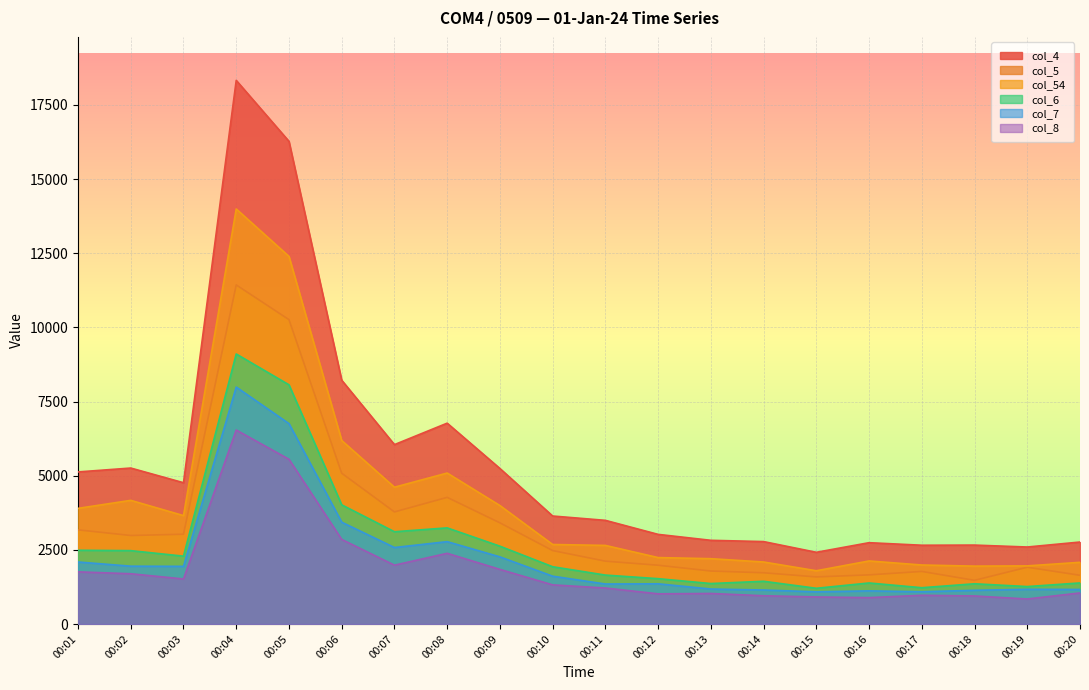

At which category does the chart reach its peak across all series?

00:04